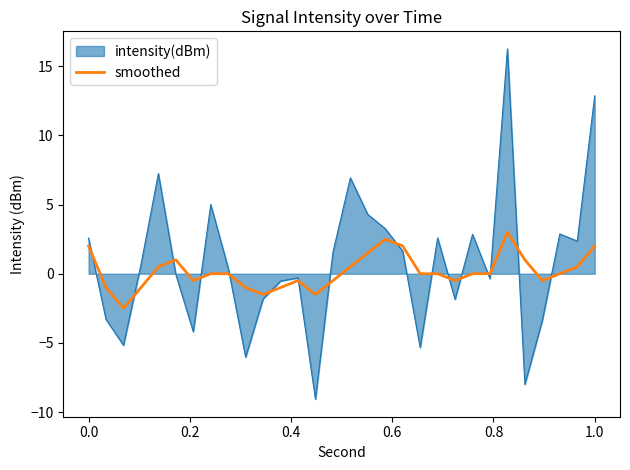

List the series in order of their peak value, lowest first.

smoothed, intensity(dBm)